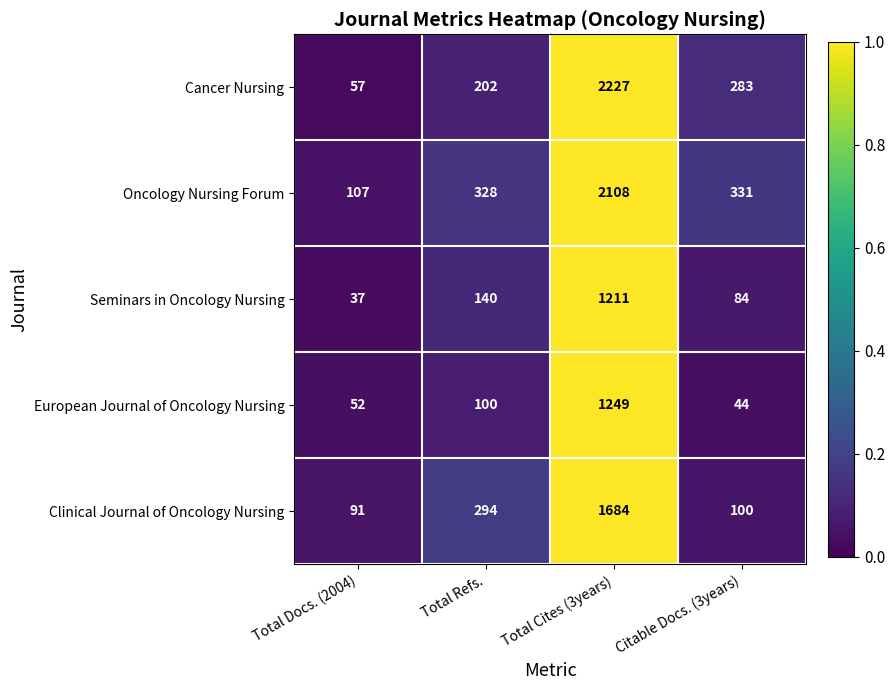

Which category has the lowest value across all series?

Total Docs. (2004)